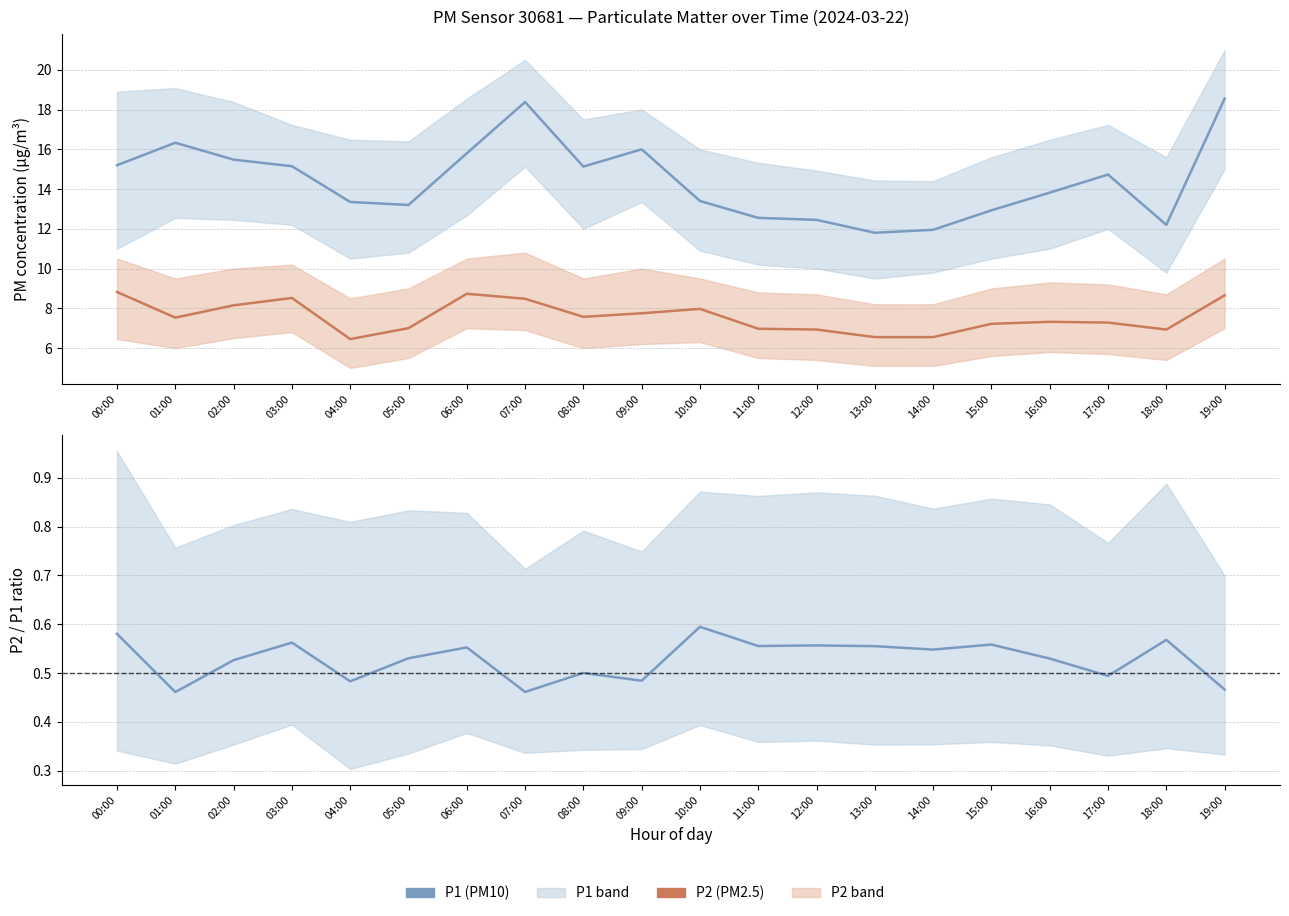

What is the average value of the P2 (PM2.5) series?

7.6